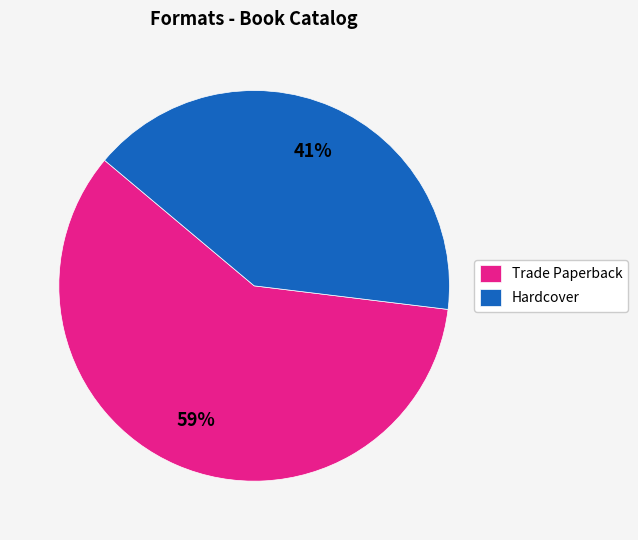

What is the largest slice in the pie chart?

Trade Paperback